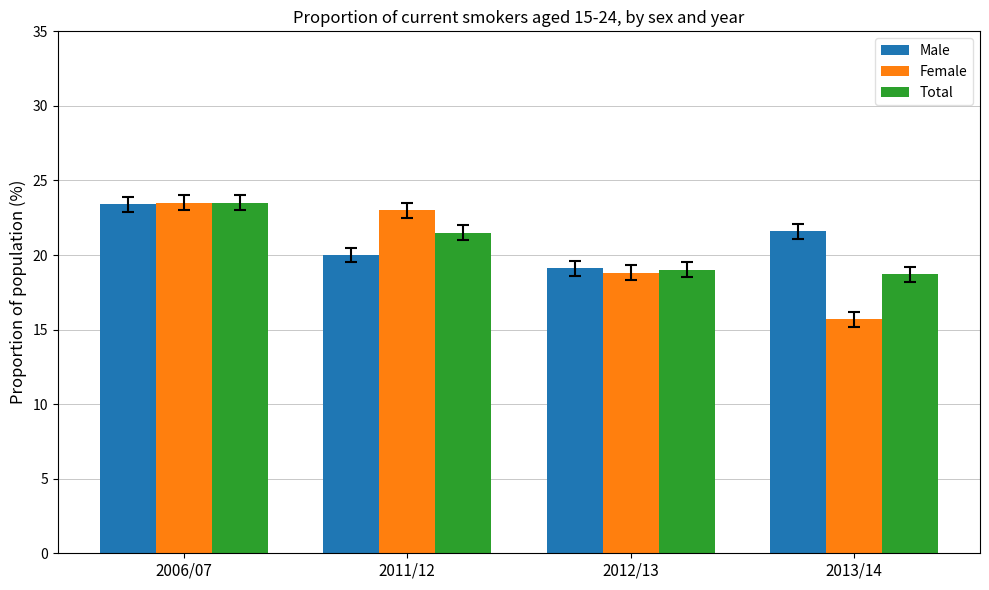

Rank the series at 2013/14 from lowest to highest value.

Female, Total, Male